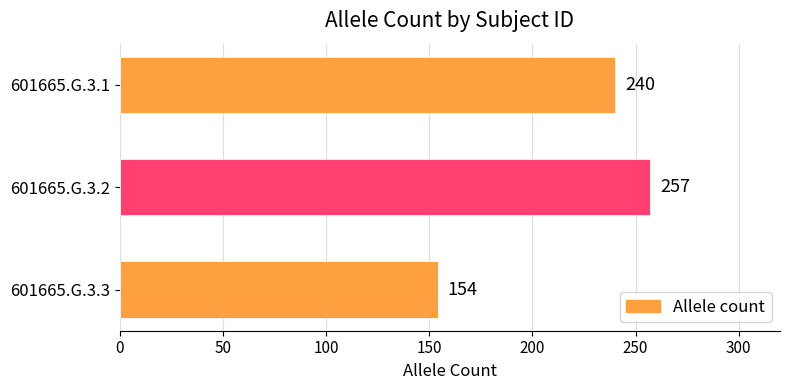

Reading bottom to top, transcribe all the data shown in this chart.

154	257	240